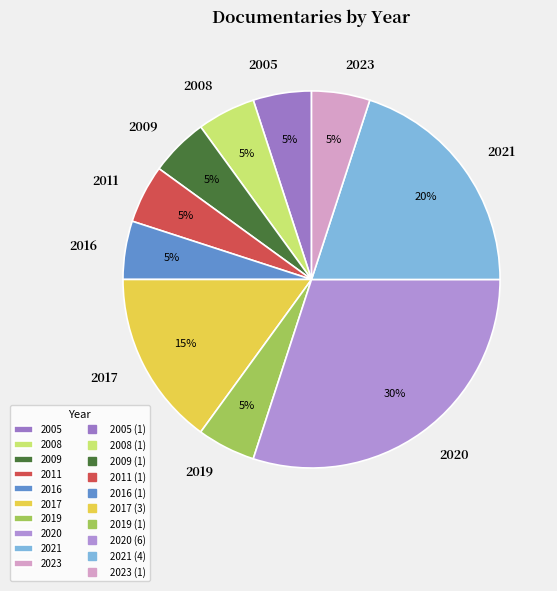

To the nearest percent, what percentage of the pie is 2021?

20%